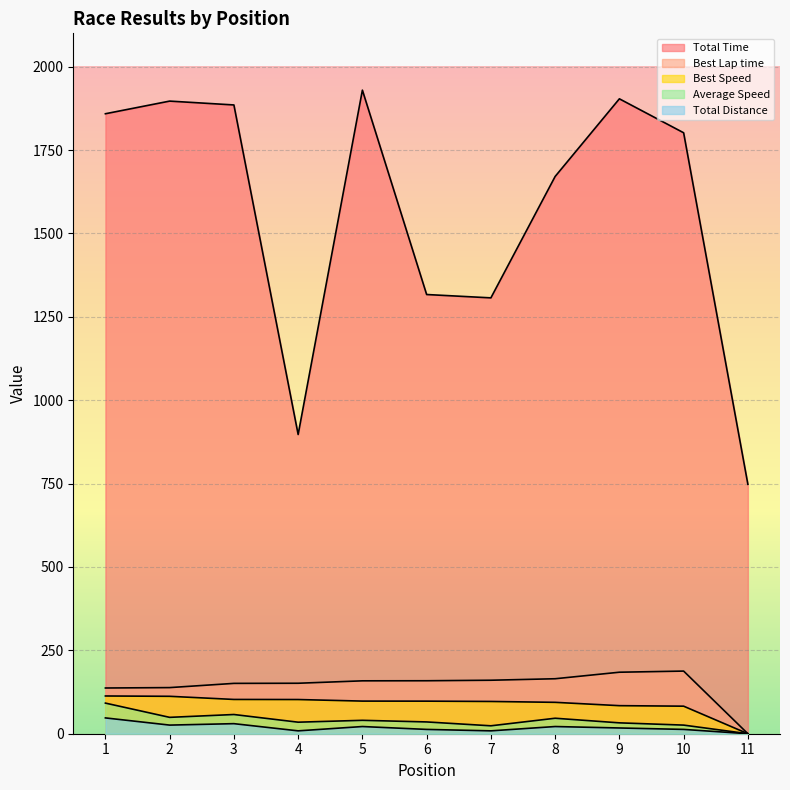

Which category has the lowest value across all series?

11